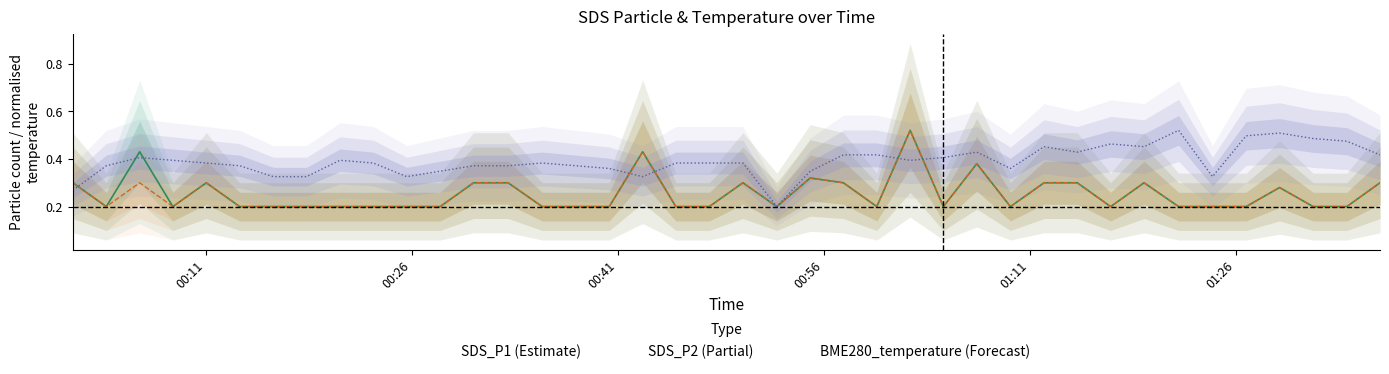

True or false: SDS_P2 and SDS_P1 intersect in this chart.

False